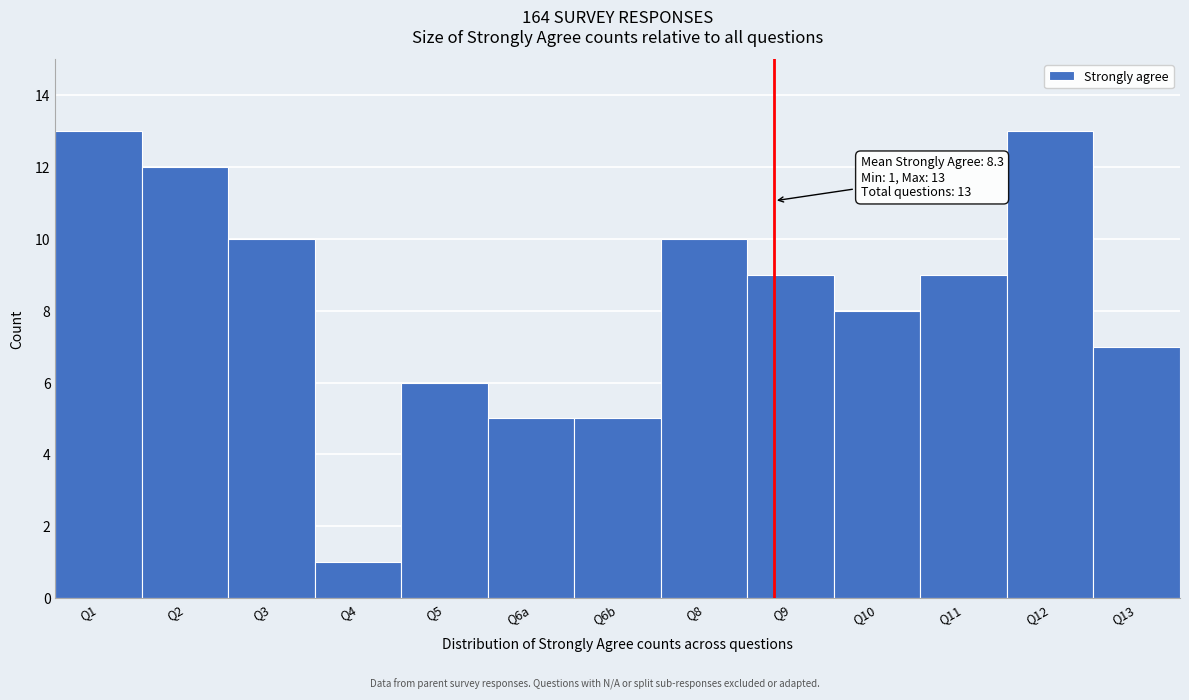

Reading right to left, extract all data points from this chart.

Q13=7	Q12=13	Q11=9	Q10=8	Q9=9	Q8=10	Q6b=5	Q6a=5	Q5=6	Q4=1	Q3=10	Q2=12	Q1=13